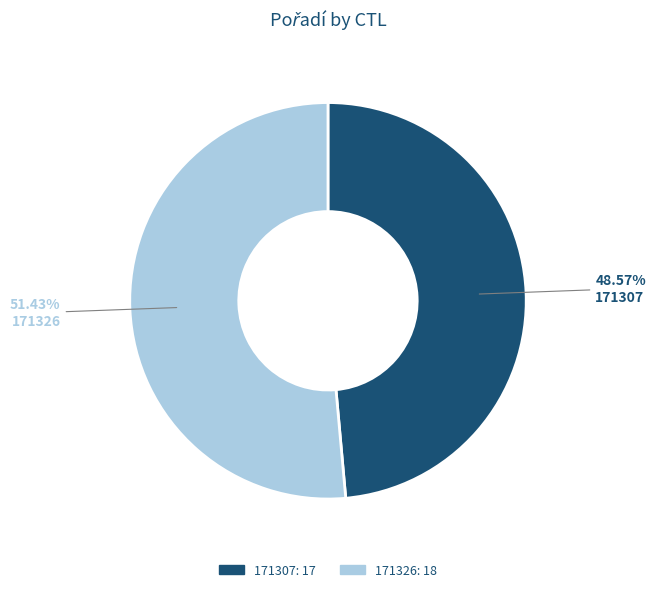

To the nearest percent, what is the combined percentage of 171307 and 171326?

100%